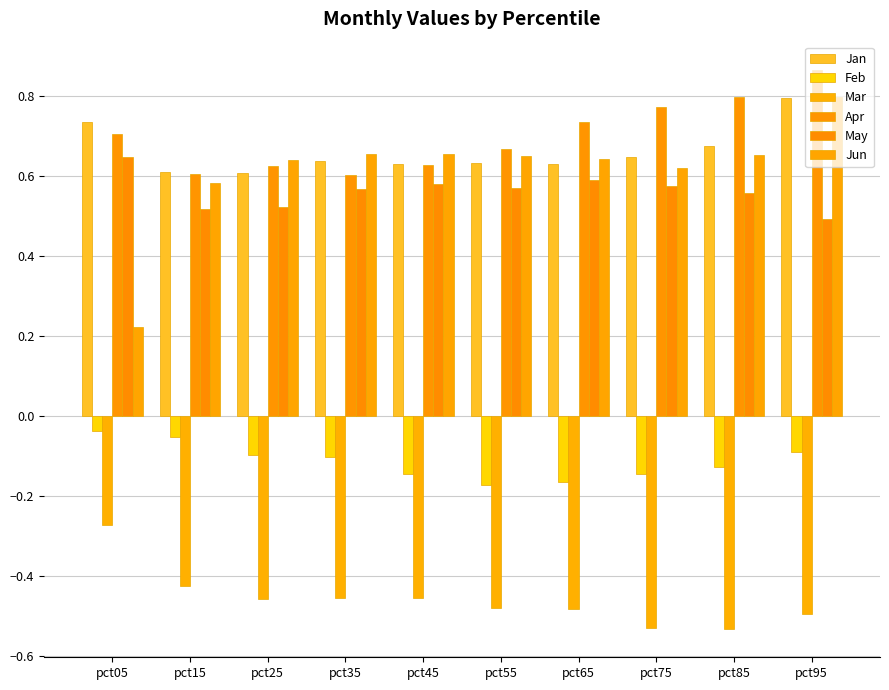

Reading right to left, transcribe all the data shown in this chart.

Jan: pct95=0.8	pct85=0.7	pct75=0.6	pct65=0.6	pct55=0.6	pct45=0.6	pct35=0.6	pct25=0.6	pct15=0.6	pct05=0.7
Feb: pct95=-0.1	pct85=-0.1	pct75=-0.1	pct65=-0.2	pct55=-0.2	pct45=-0.1	pct35=-0.1	pct25=-0.1	pct15=-0.1	pct05=-0.0
Mar: pct95=-0.5	pct85=-0.5	pct75=-0.5	pct65=-0.5	pct55=-0.5	pct45=-0.5	pct35=-0.5	pct25=-0.5	pct15=-0.4	pct05=-0.3
Apr: pct95=0.9	pct85=0.8	pct75=0.8	pct65=0.7	pct55=0.7	pct45=0.6	pct35=0.6	pct25=0.6	pct15=0.6	pct05=0.7
May: pct95=0.5	pct85=0.6	pct75=0.6	pct65=0.6	pct55=0.6	pct45=0.6	pct35=0.6	pct25=0.5	pct15=0.5	pct05=0.6
Jun: pct95=0.8	pct85=0.7	pct75=0.6	pct65=0.6	pct55=0.6	pct45=0.7	pct35=0.7	pct25=0.6	pct15=0.6	pct05=0.2